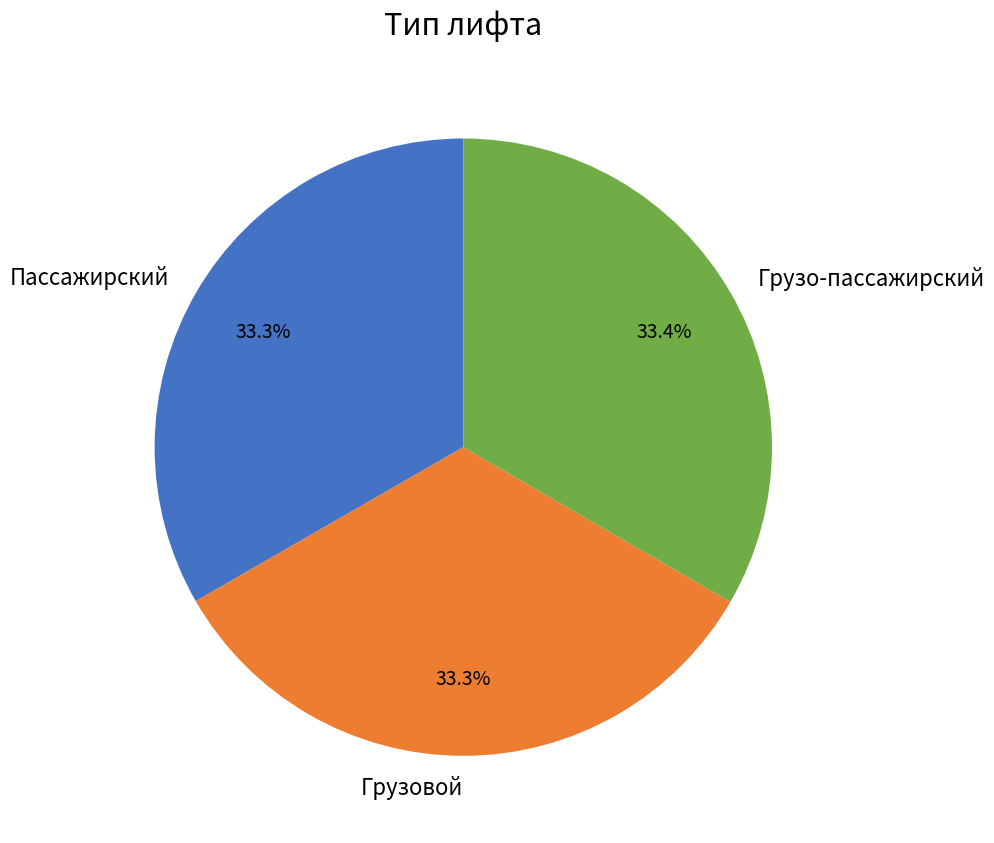

Approximately how many times larger is the value at Грузо-пассажирский compared to Грузовой?

1.0